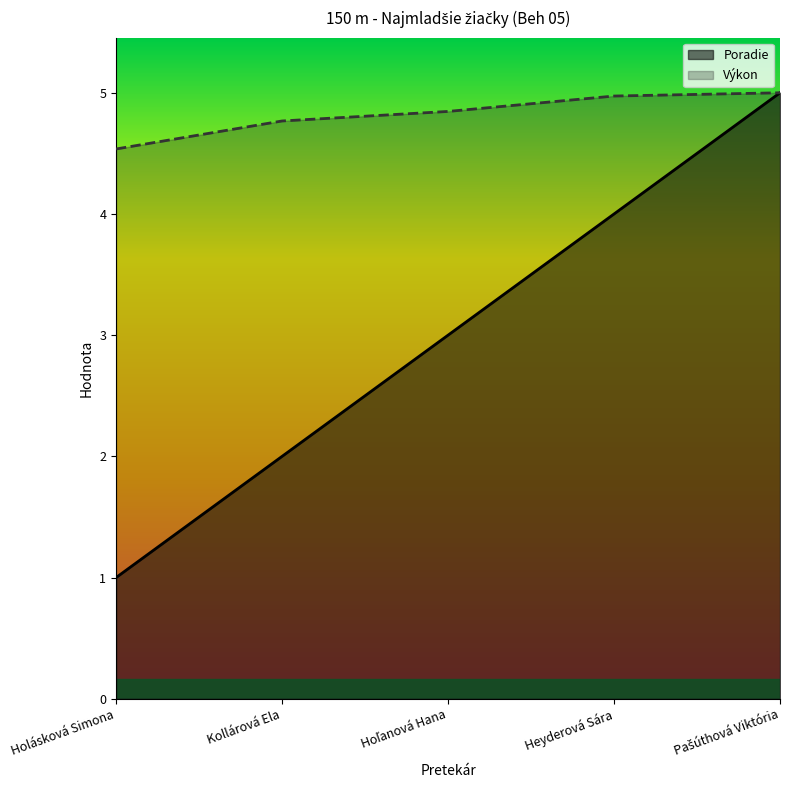

What are all the series names shown in the legend?

Poradie, Výkon